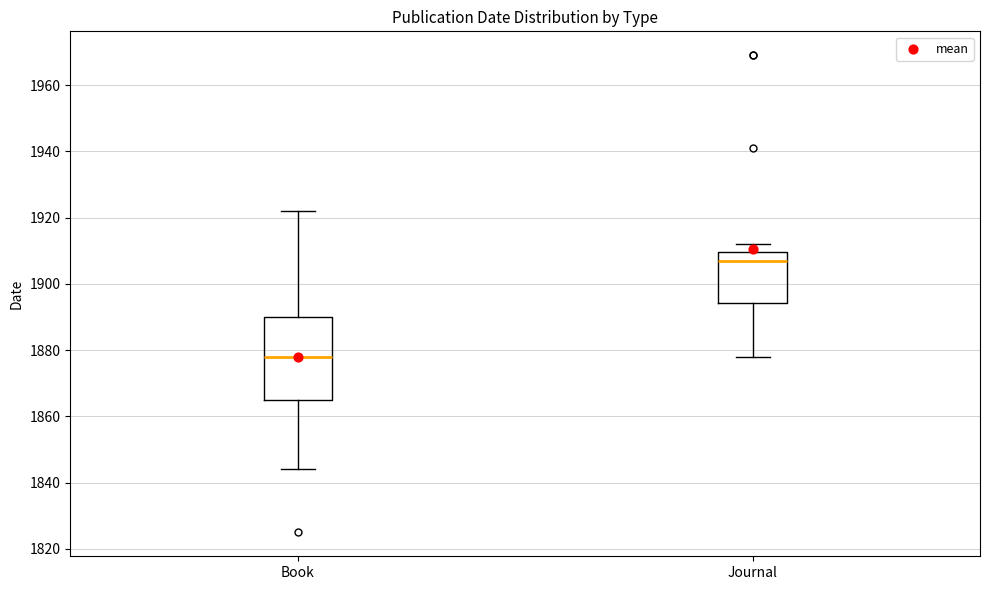

Where does the median line of the box for Book sit on the y-axis? The values are not printed on the chart, so give them approximately, as read against the axis.

1878